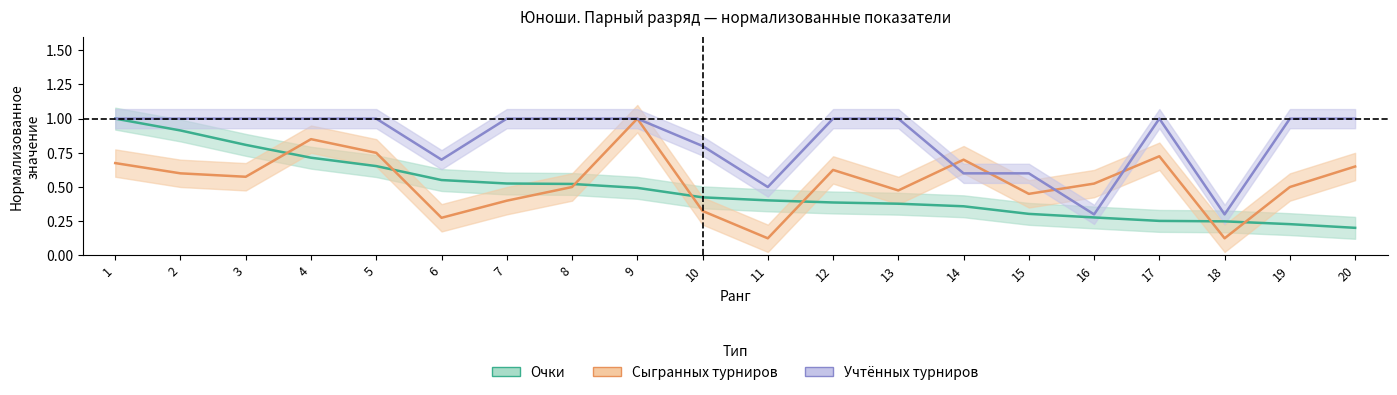

What is the lowest value of the Сыгр. турниров series?

0.1